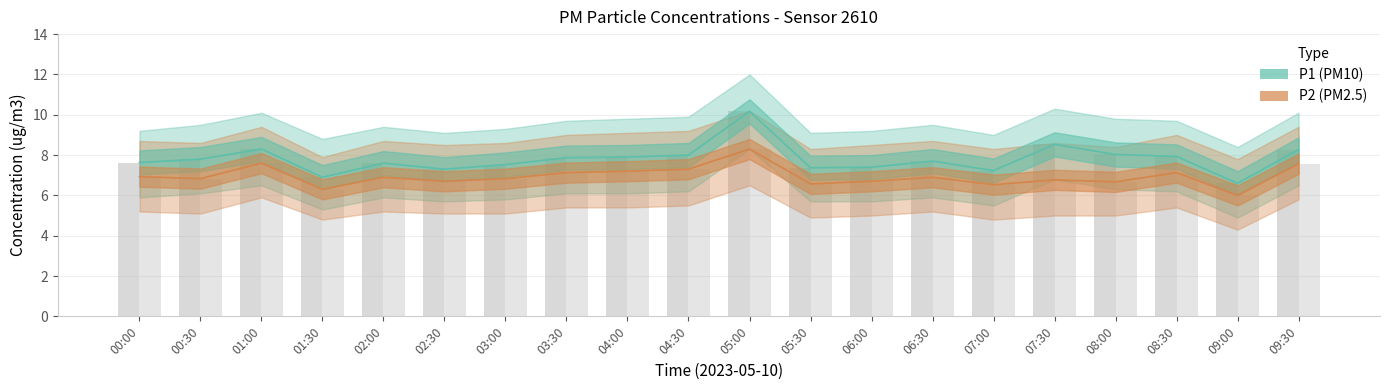

Which series has the largest range (max minus min)?

P1